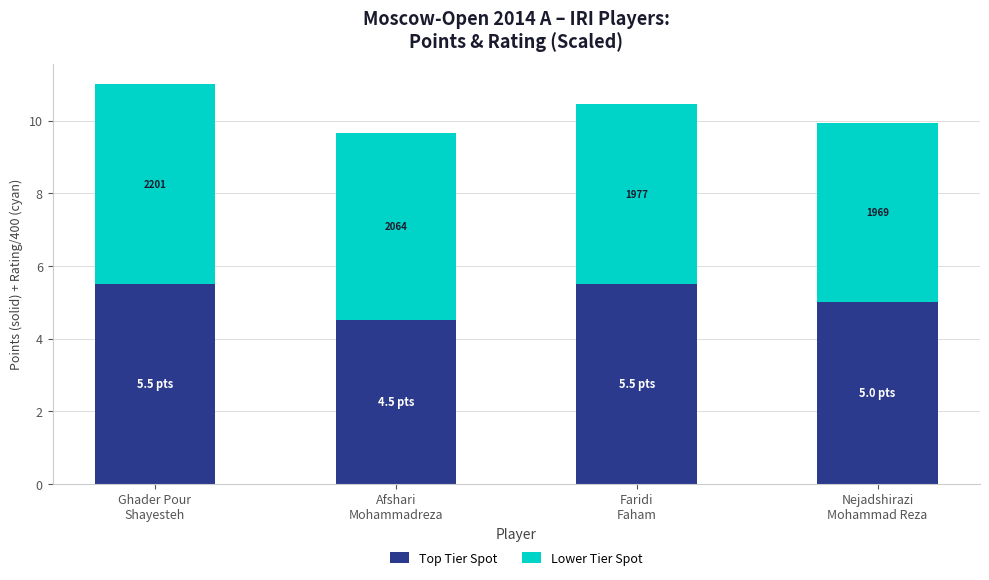

Does the chart contain any negative values?

No